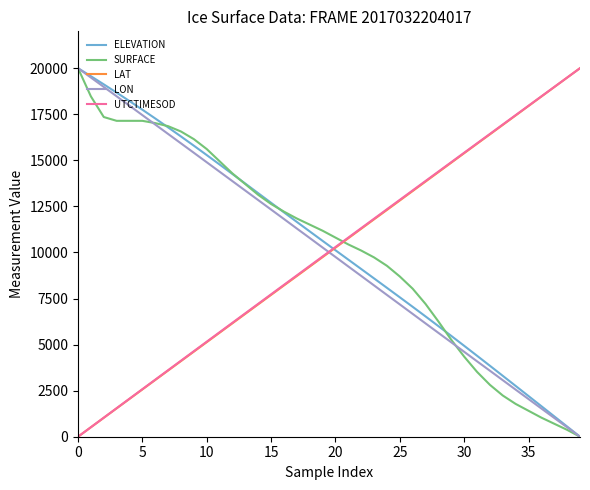

True or false: UTCTIMESOD and SURFACE intersect in this chart.

True